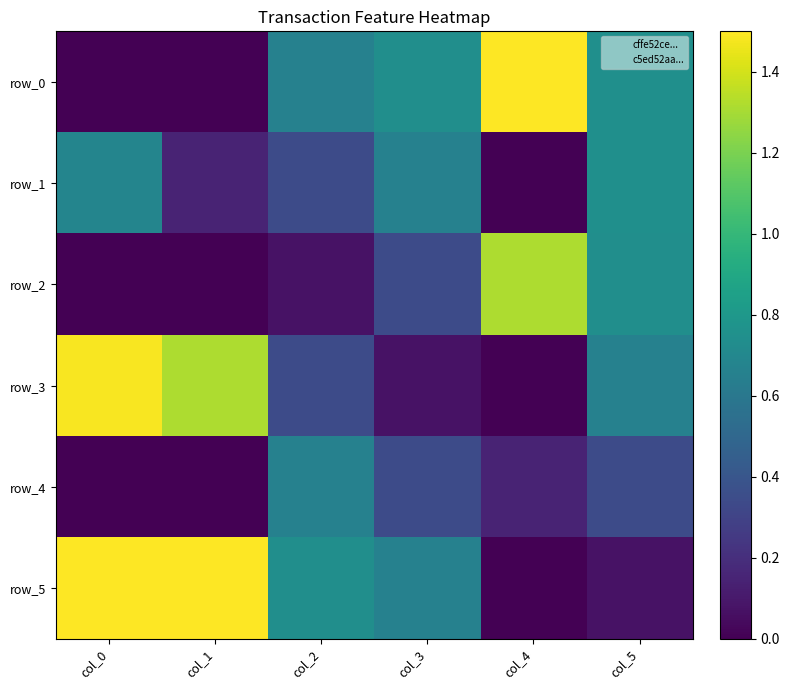

Which series has the largest total across all categories?

row_5